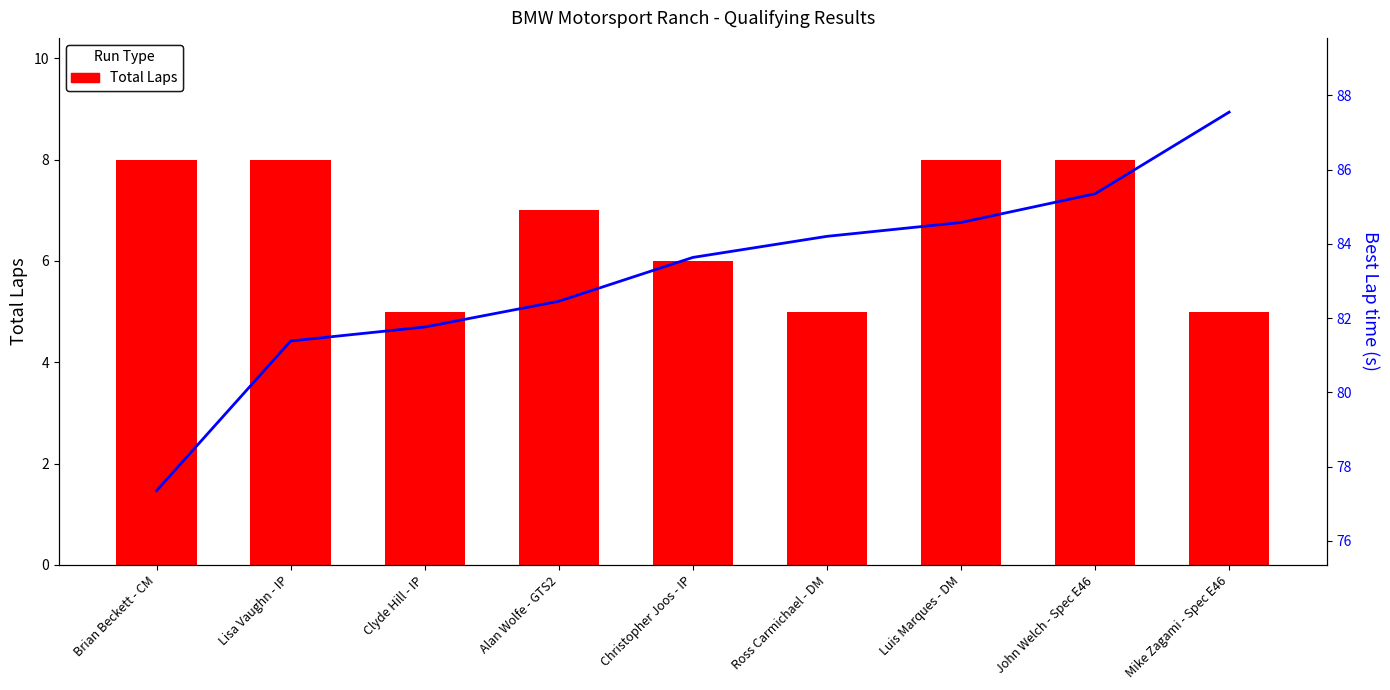

Which category has the lowest value in the Total Laps series?

Clyde Hill - IP